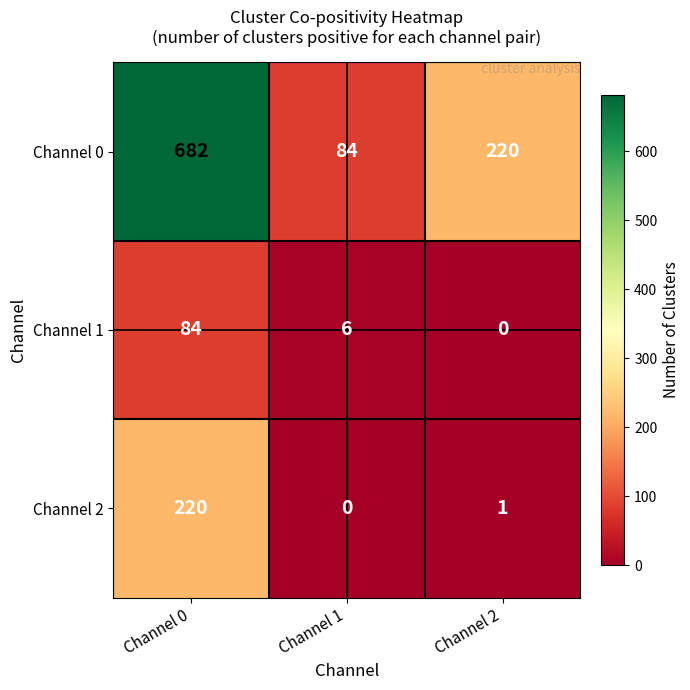

Reading left to right, extract all data points from this chart.

Channel 0: Channel 0=682	Channel 1=84	Channel 2=220
Channel 1: Channel 0=84	Channel 1=6	Channel 2=0
Channel 2: Channel 0=220	Channel 1=0	Channel 2=1